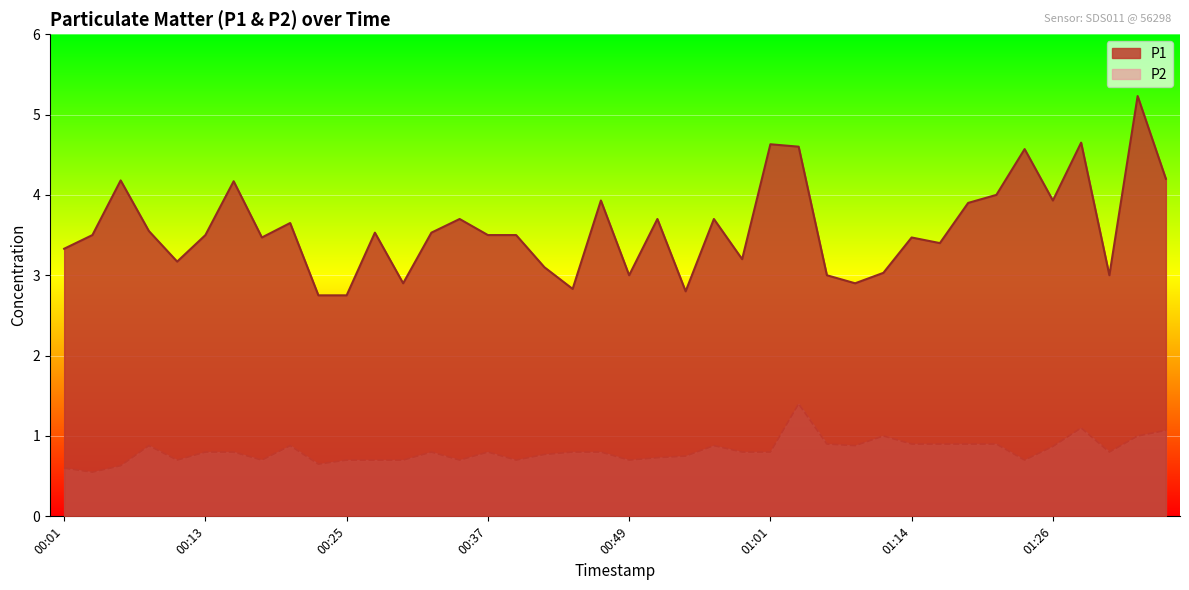

What position from the left is 01:23?

35